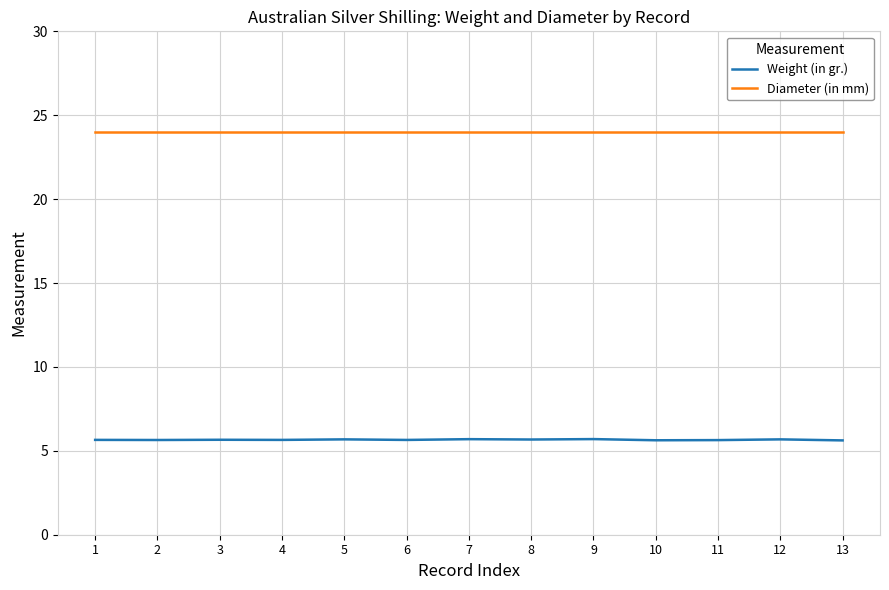

What is the difference between the maximum and minimum values in the Weight (in gr.) series?

0.1